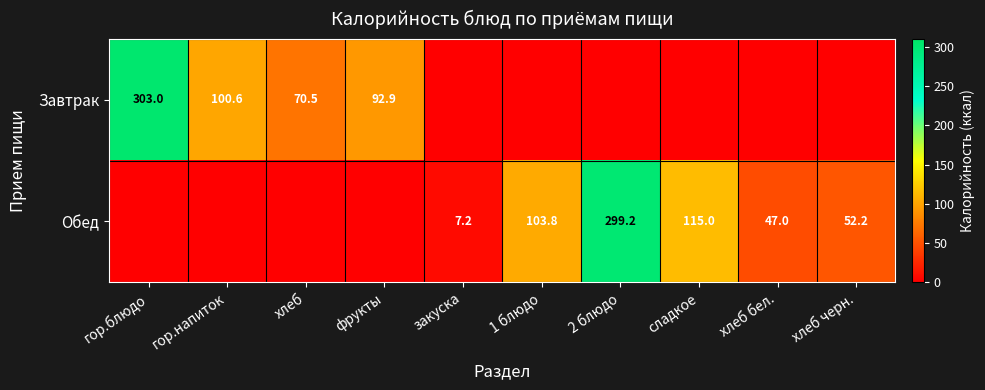

True or false: Завтрак has a value of 137.3 at фрукты.

False